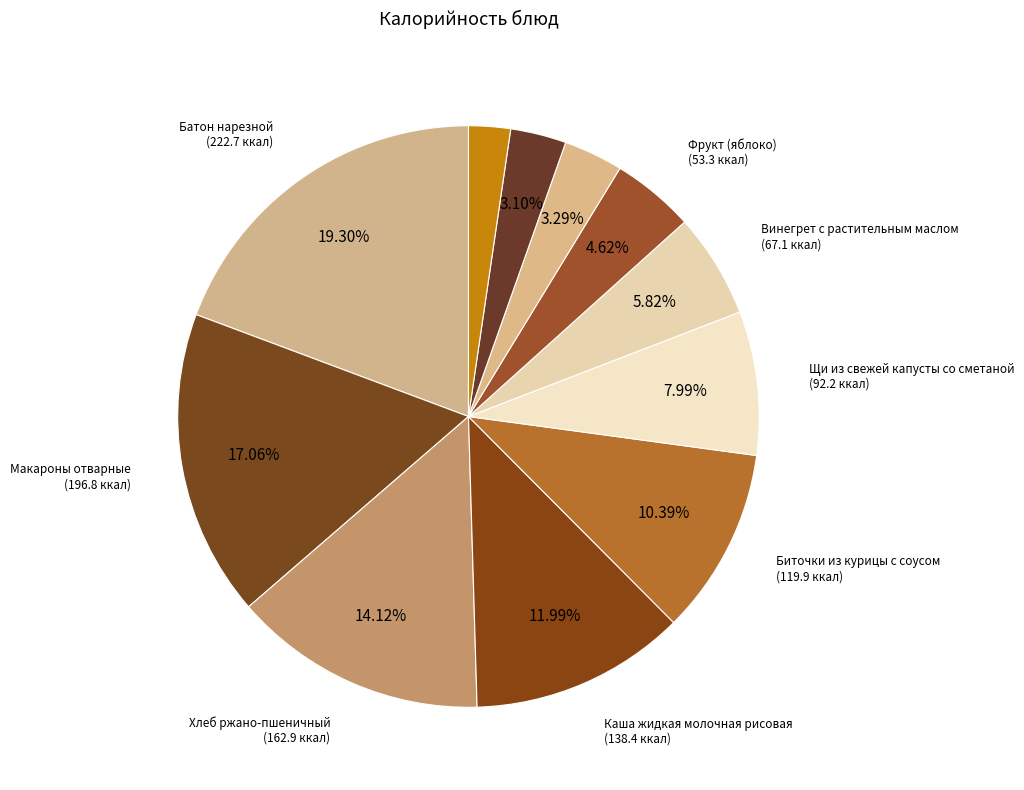

Does any single category account for the majority?

No